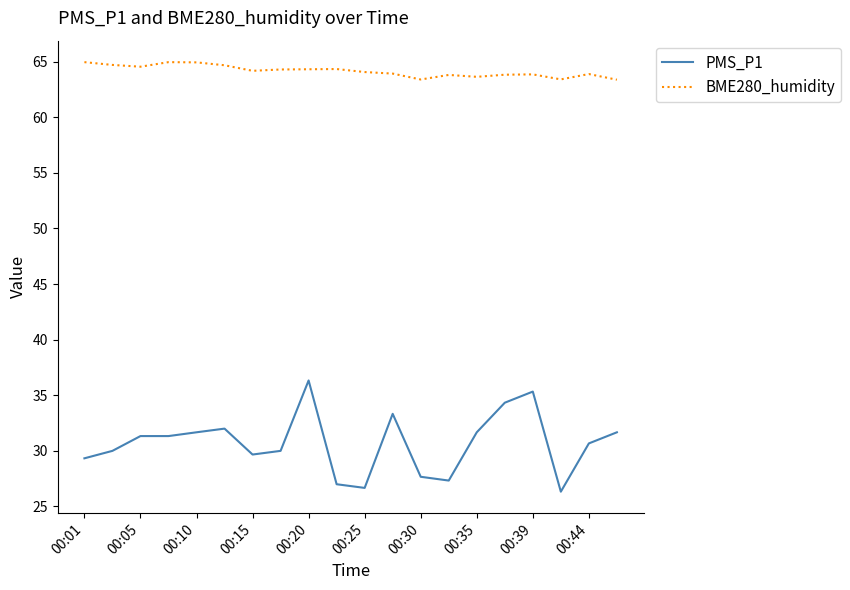

In BME280_humidity, how many points are higher than both neighbors (excluding endpoints)?

5